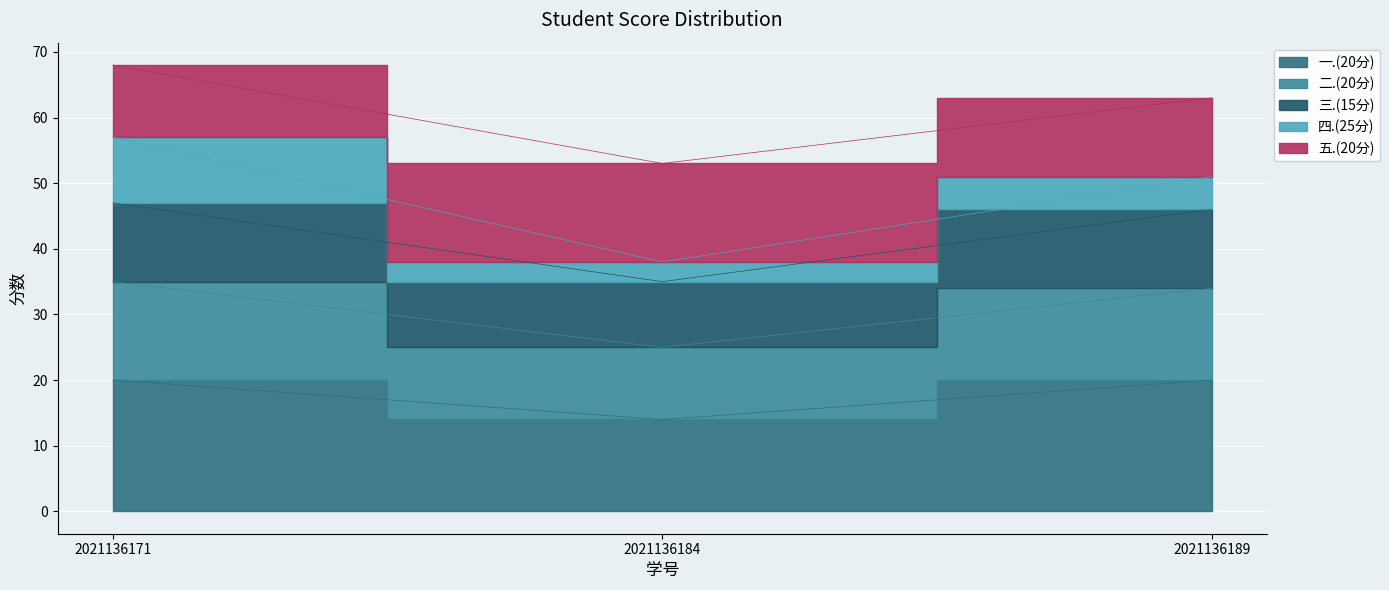

At which category is the sum across all series the highest?

2021136171